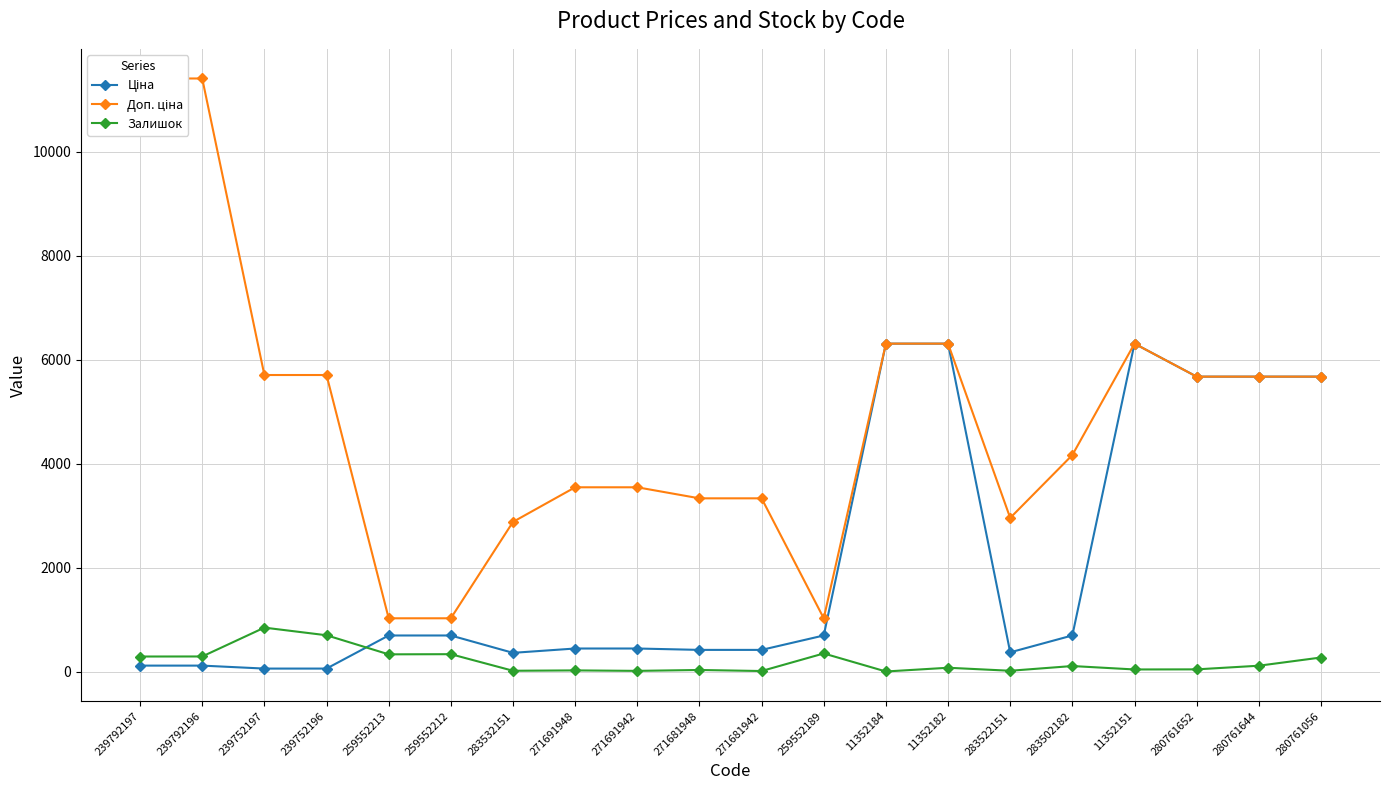

What is the average value of the Залишок series?

194.2